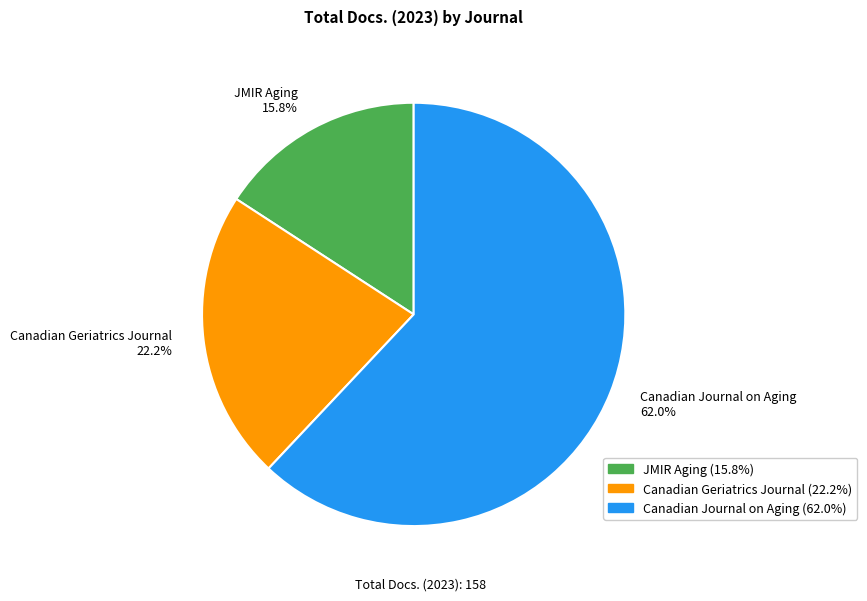

Which has a higher value, Canadian Geriatrics Journal or Canadian Journal on Aging?

Canadian Journal on Aging